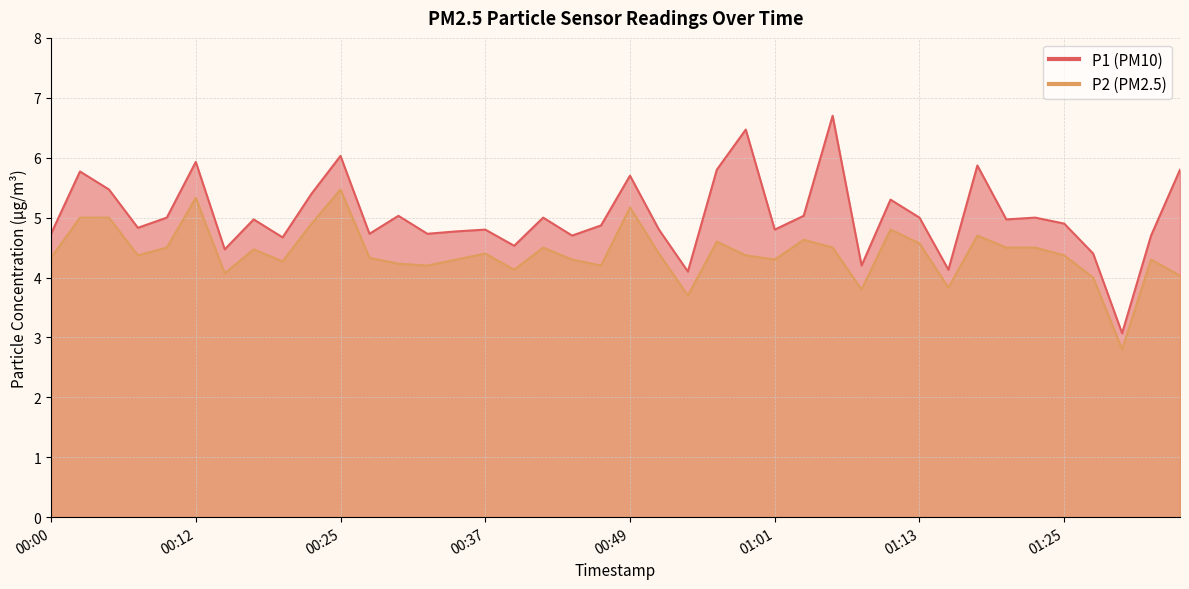

How many data points in P1 are less than 4?

1